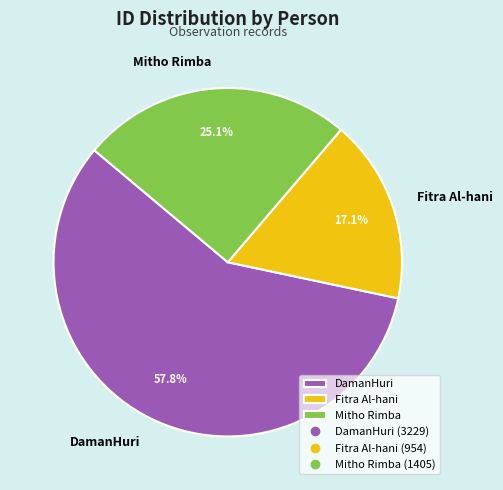

Which has a higher value, Mitho Rimba or Fitra Al-hani?

Mitho Rimba